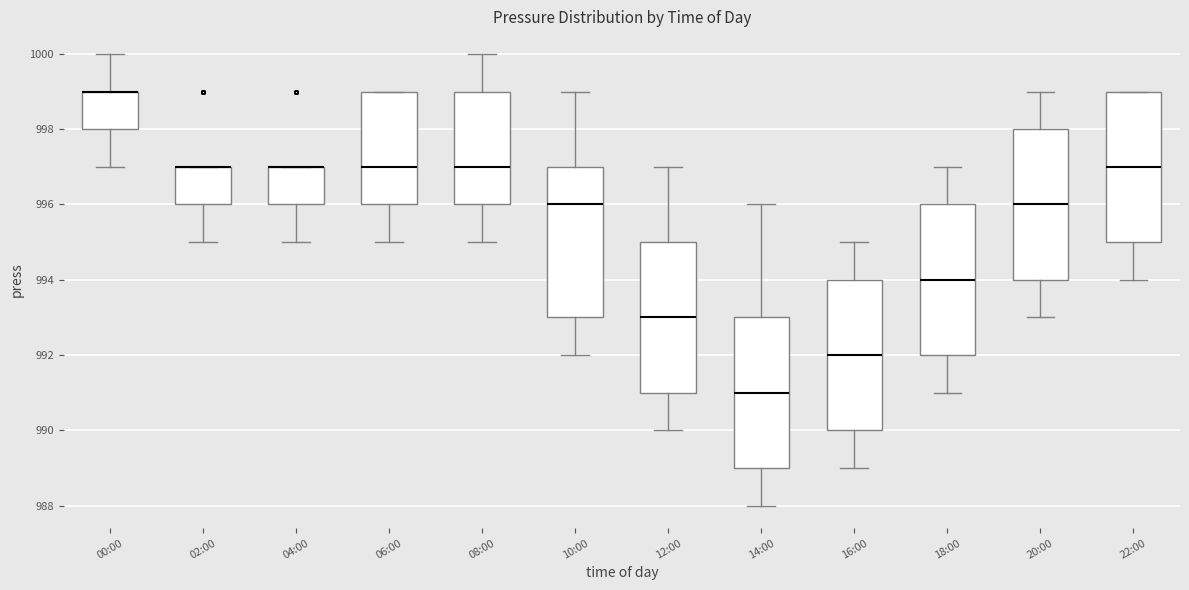

Reading left to right, transcribe this box plot: for each box, give where its median line is, the range the box spans, and where its two whiskers end, as read against the y-axis. The values are not printed on the chart, so give them approximately, as read against the axis.

00:00: median 999 (drawn on the box's upper edge), box 998 to 999, whiskers 997 to 1000
02:00: median 997 (drawn on the box's upper edge), box 996 to 997, whiskers 995 to 997
04:00: median 997 (drawn on the box's upper edge), box 996 to 997, whiskers 995 to 997
06:00: median 997, box 996 to 999, whiskers 995 to 999
08:00: median 997, box 996 to 999, whiskers 995 to 1000
10:00: median 996, box 993 to 997, whiskers 992 to 999
12:00: median 993, box 991 to 995, whiskers 990 to 997
14:00: median 991, box 989 to 993, whiskers 988 to 996
16:00: median 992, box 990 to 994, whiskers 989 to 995
18:00: median 994, box 992 to 996, whiskers 991 to 997
20:00: median 996, box 994 to 998, whiskers 993 to 999
22:00: median 997, box 995 to 999, whiskers 994 to 999